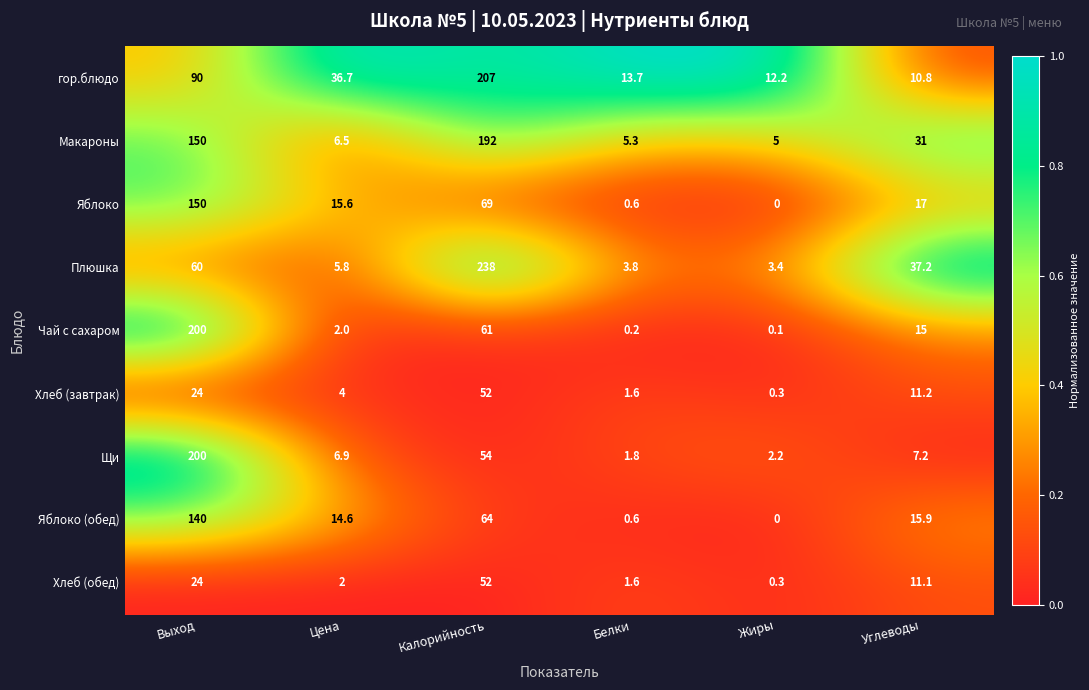

What is the sum of all Макароны values?

389.8